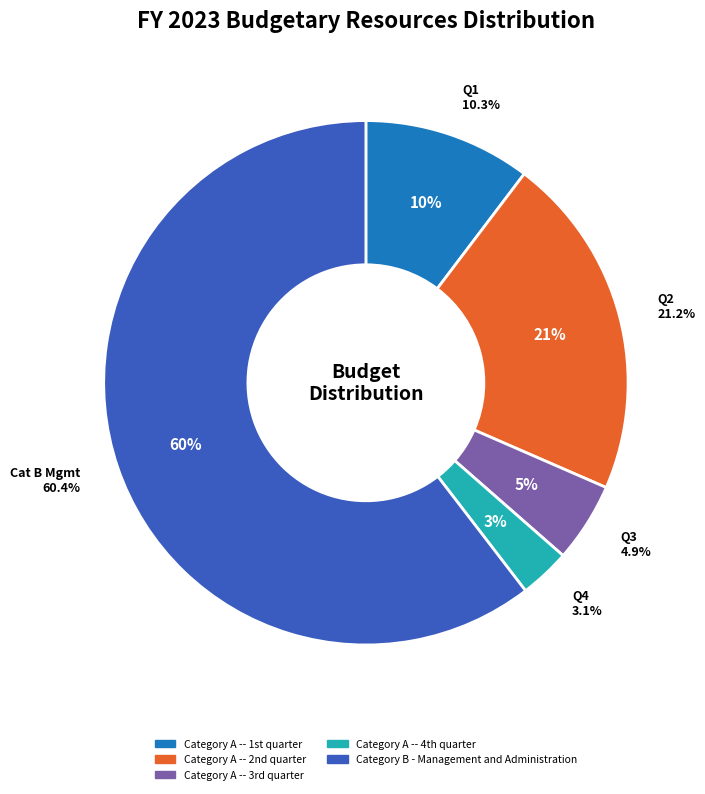

How many segments does this pie chart have?

5